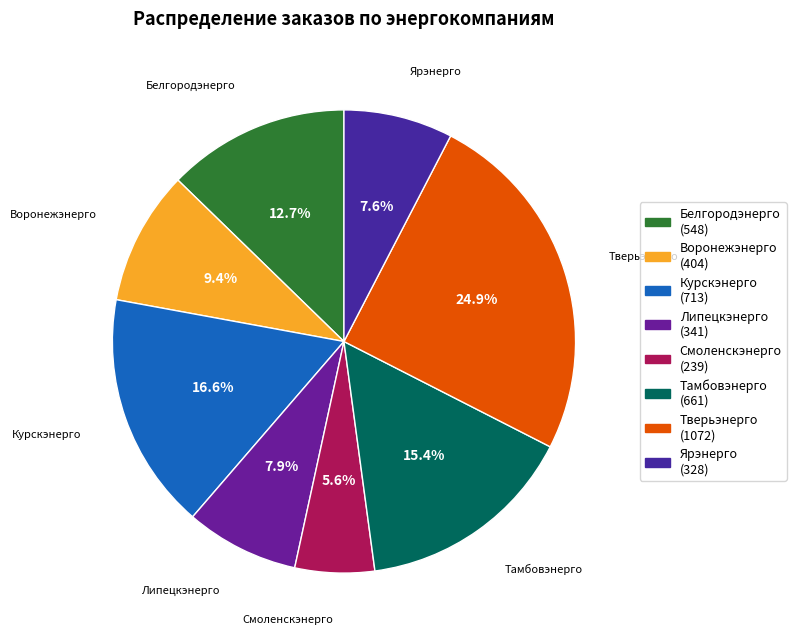

Does Тамбовэнерго account for over 50% of the chart?

No